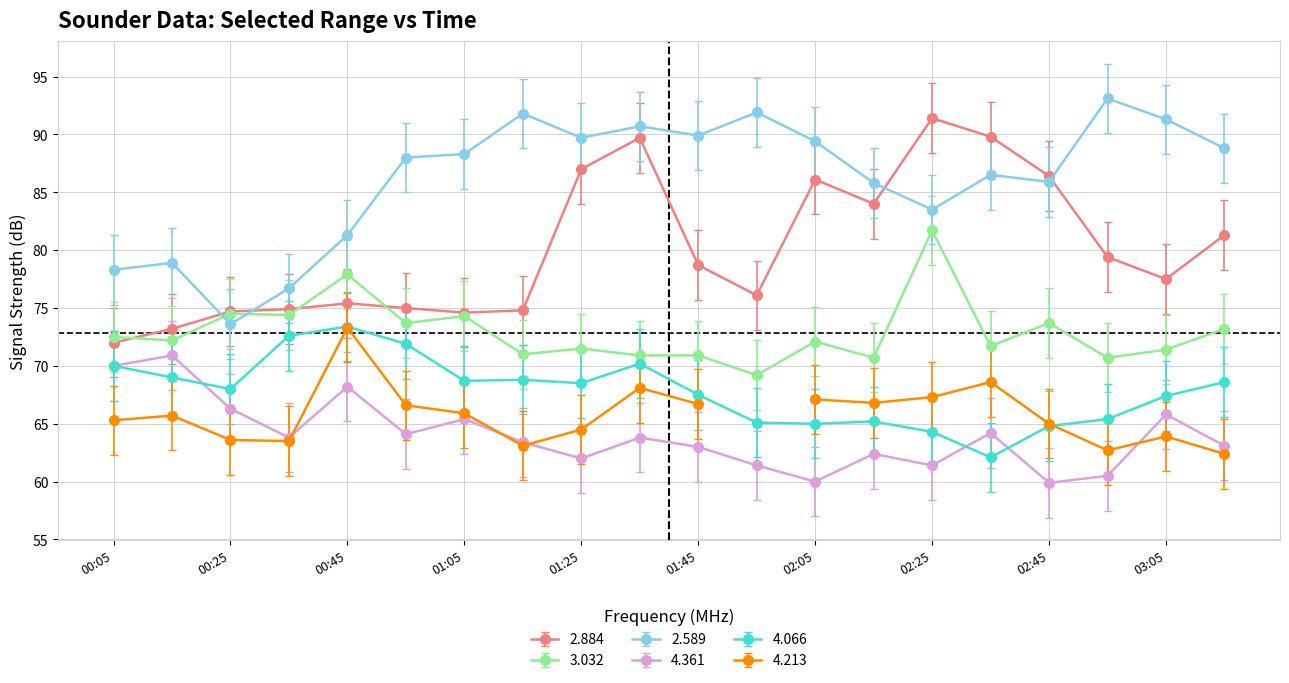

In 4.361, how many points are lower than both neighbors (excluding endpoints)?

6